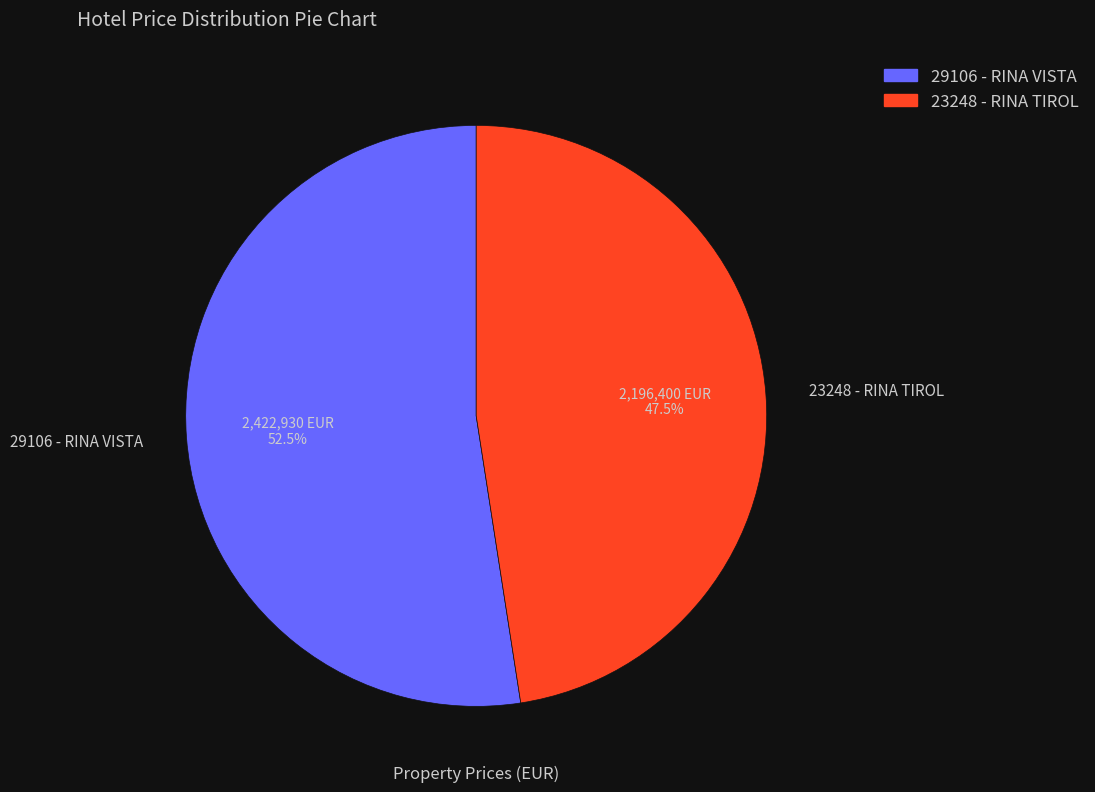

What is the ratio of the value at 23248 - RINA TIROL to the value at 29106 - RINA VISTA?

0.9